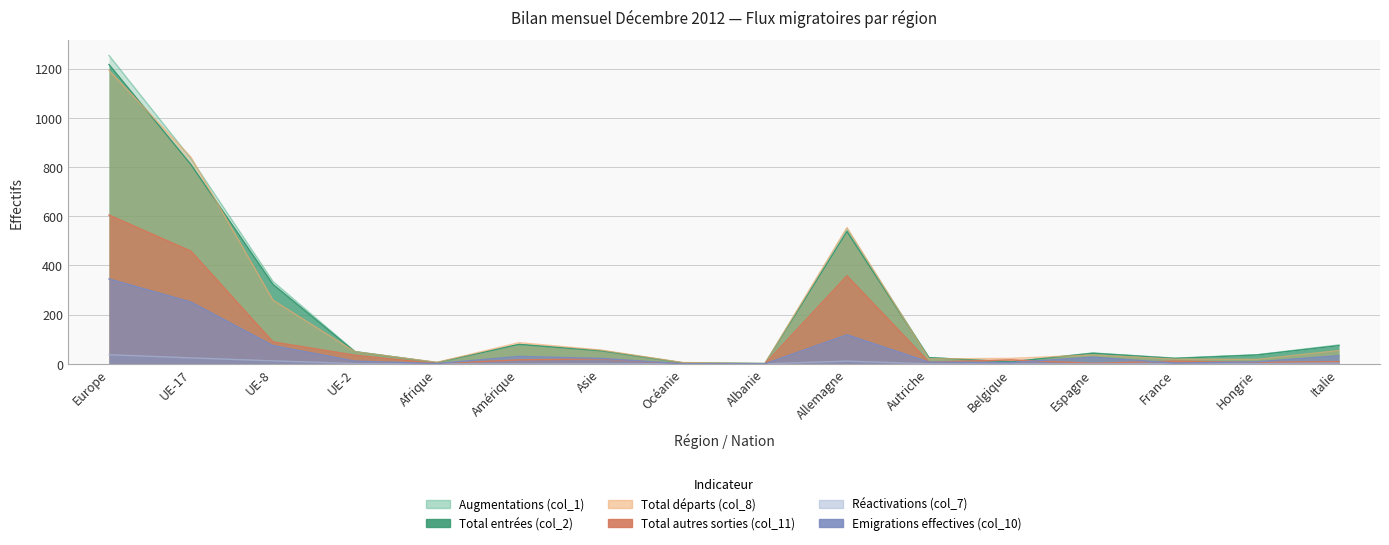

What is the label of the 12th point from the left?

Belgique